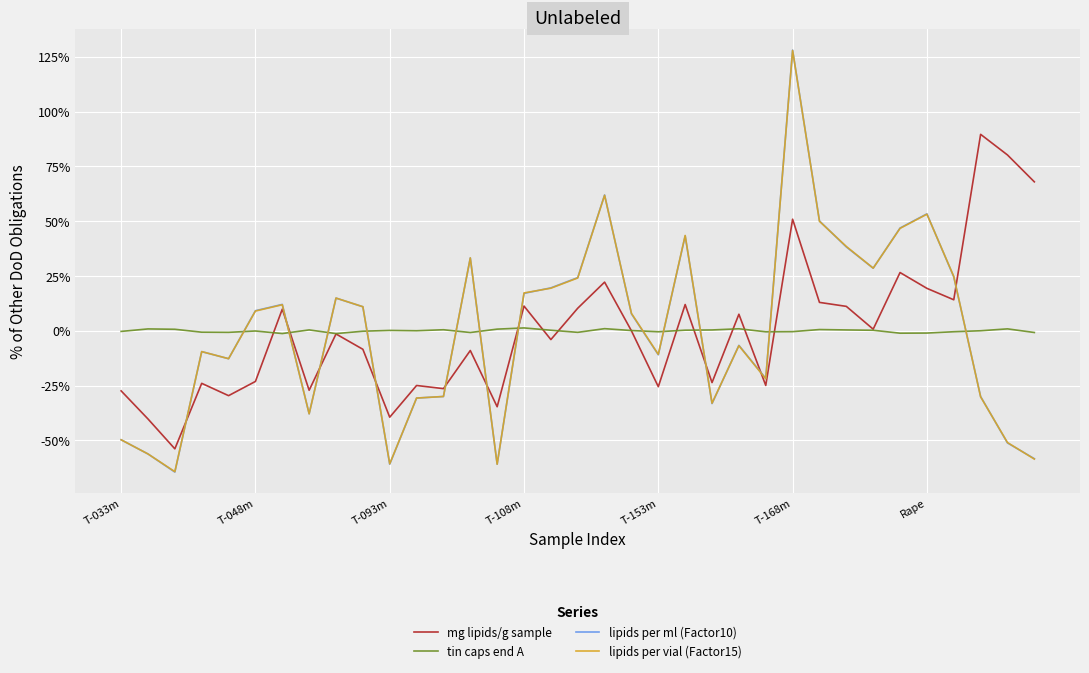

True or false: mg lipids/g sample and lipids per ml (Factor10) intersect in this chart.

True